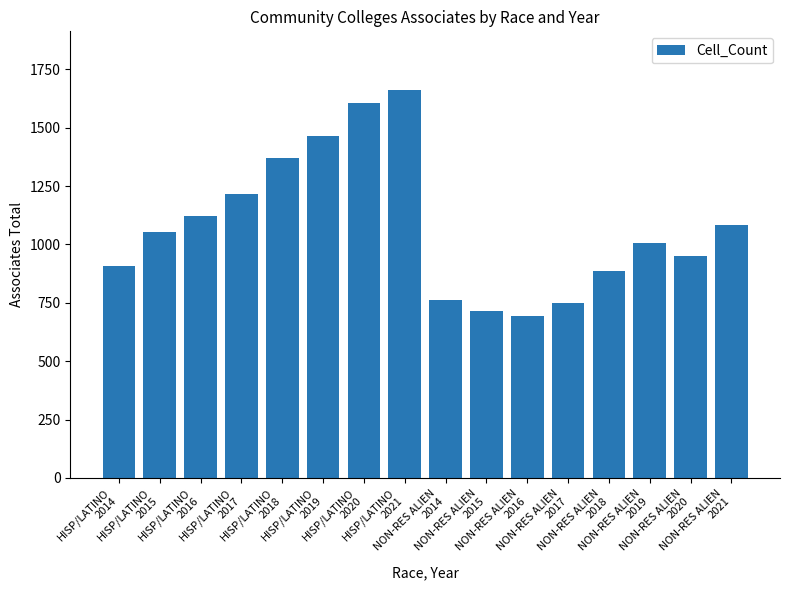

What is the change in value from HISP/LATINO
2020 to NON-RES ALIEN
2021?

-521